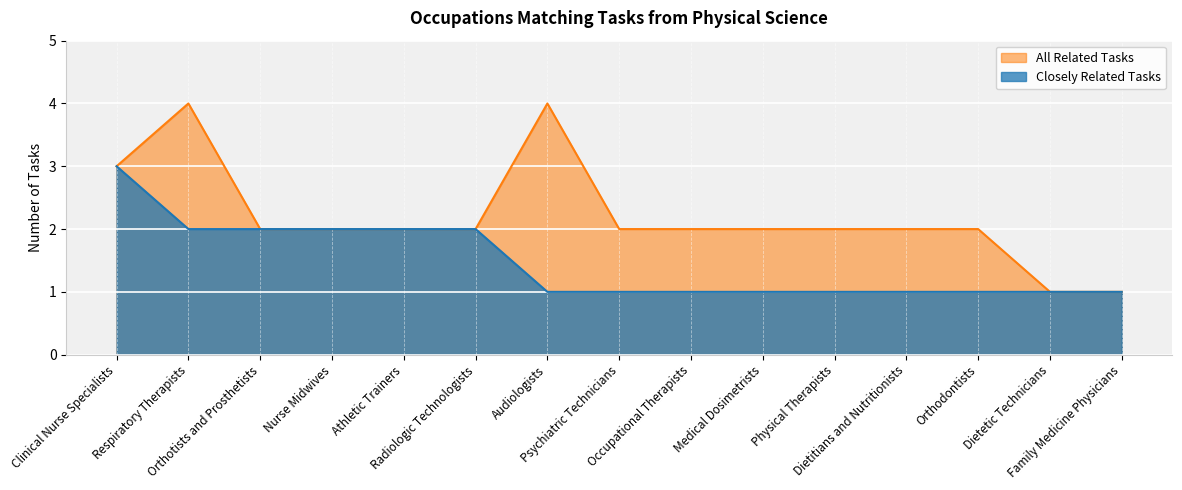

True or false: All Related Tasks has a value of 1 at Dietetic Technicians.

True